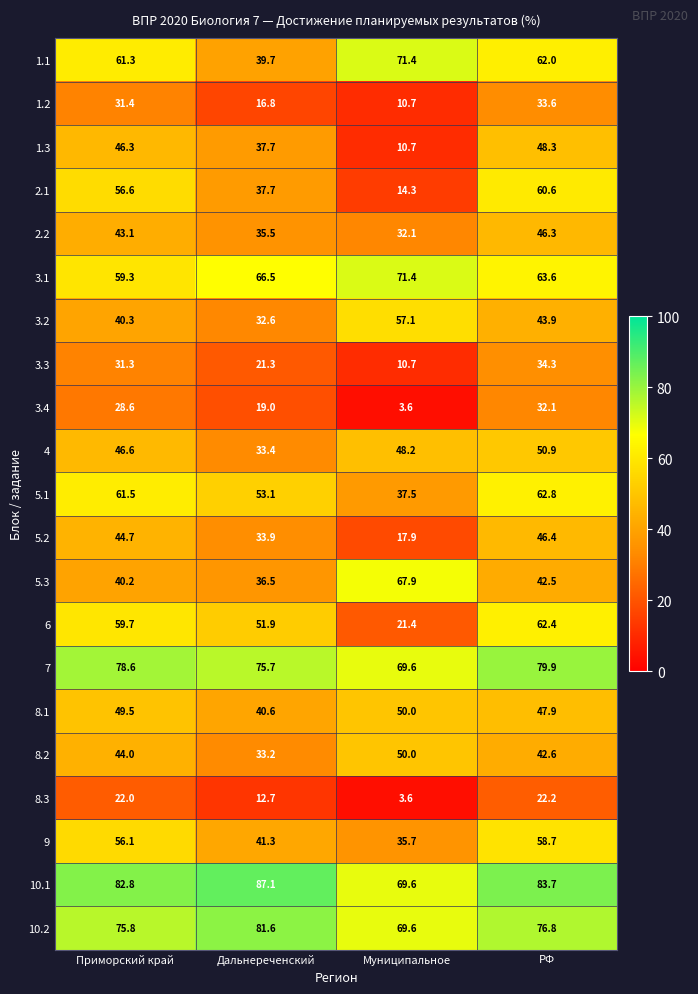

The 3.2 series shows 19.1 at Дальнереченский. True or false?

False